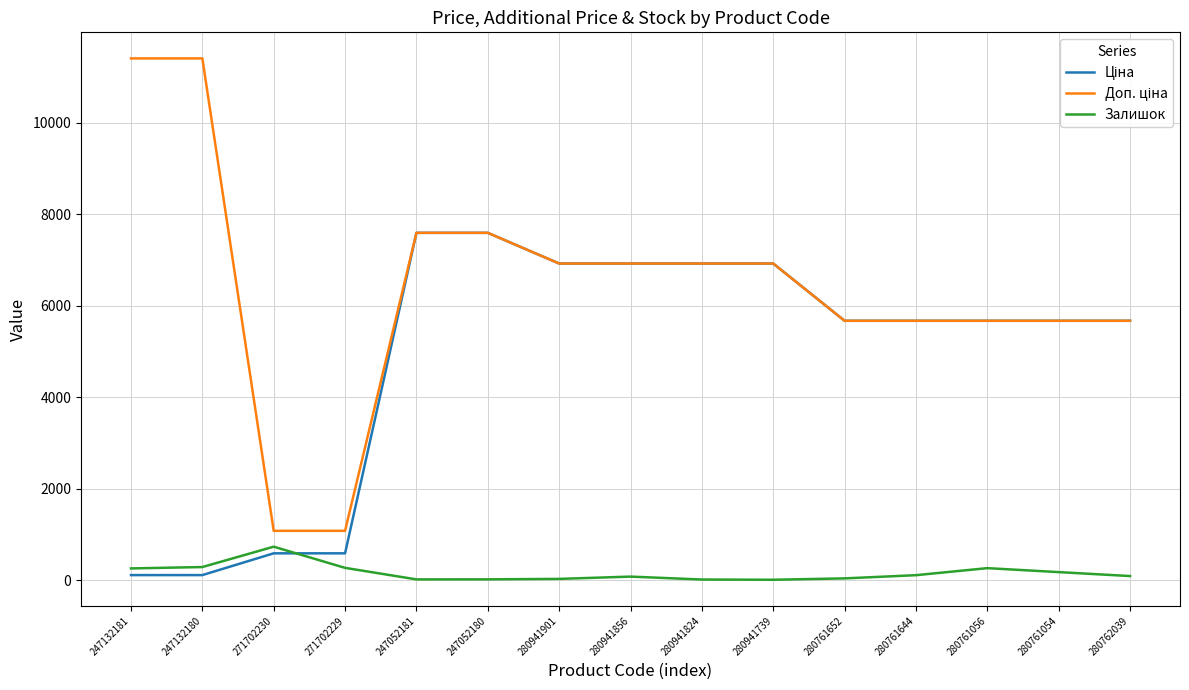

What is the maximum value shown in the chart?

11410.0